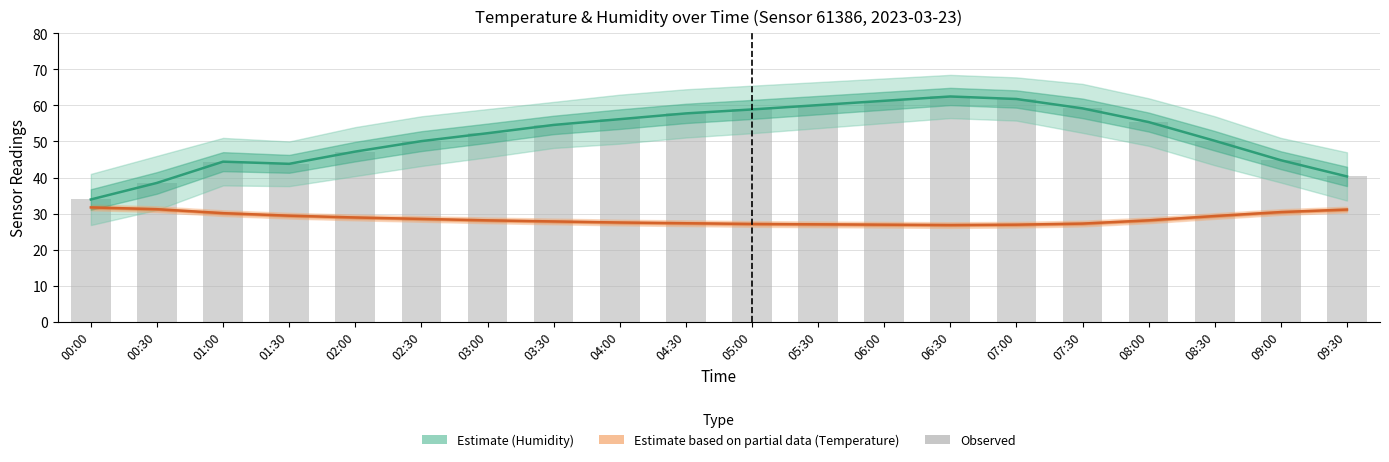

What is the minimum value shown in the chart?

26.8